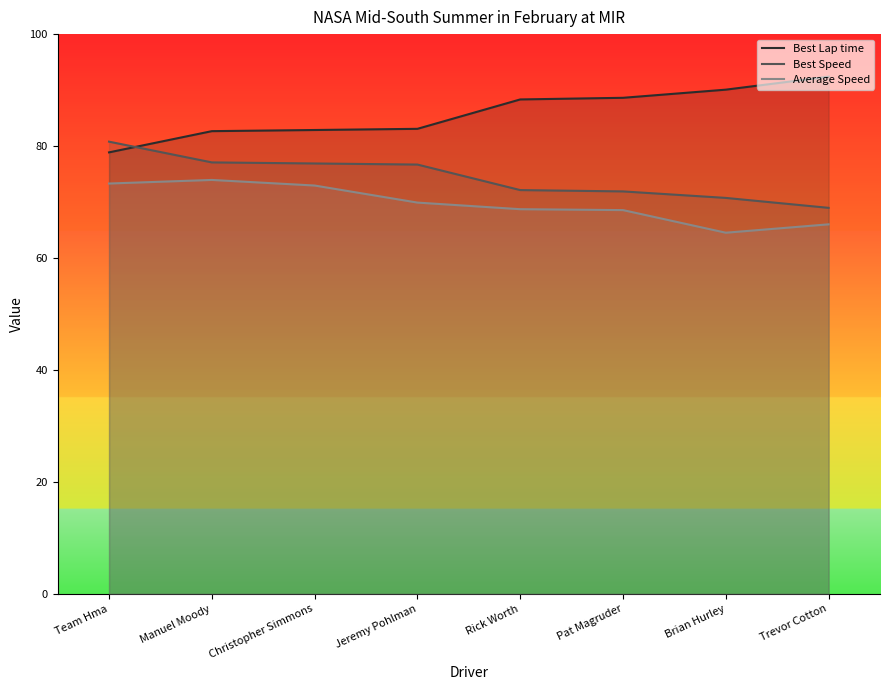

Between Team Hma and Christopher Simmons, which series saw the biggest shift?

Best Lap time